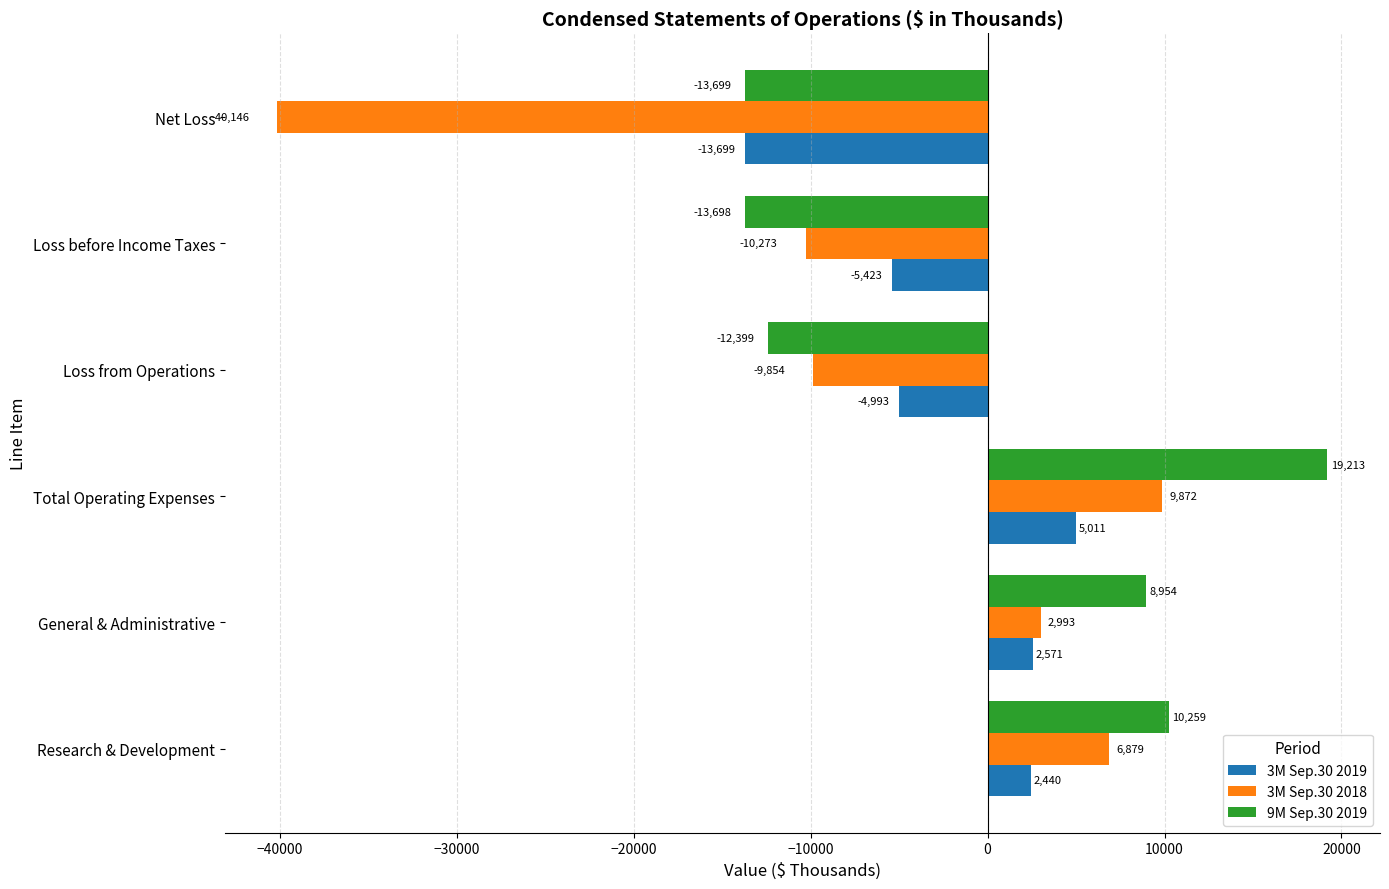

At which category is the sum across all series the highest?

Total Operating Expenses